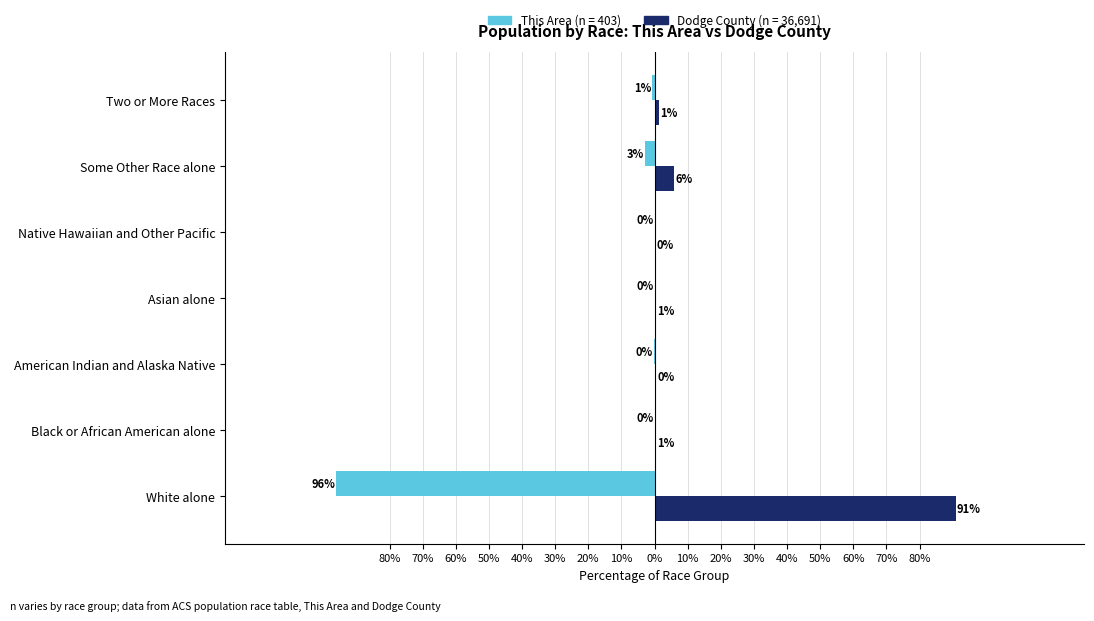

What are all the series names shown in the legend?

This Area (n = 403), Dodge County (n = 36,691)